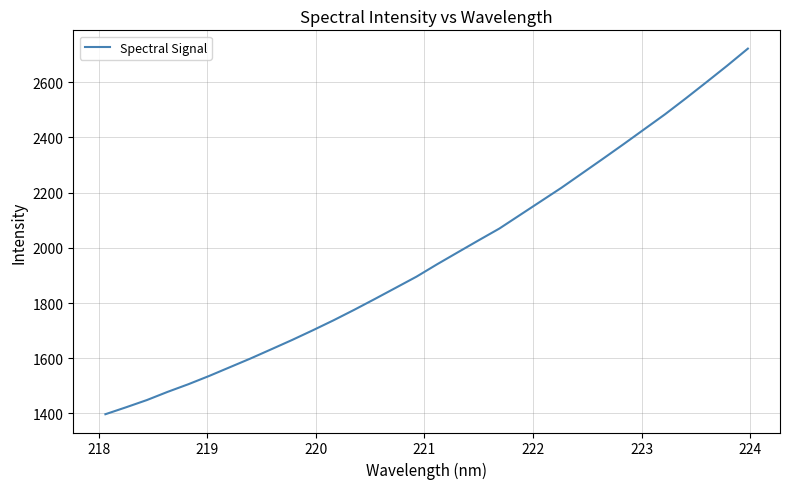

True or false: the data has more than 0 interior local peaks.

False